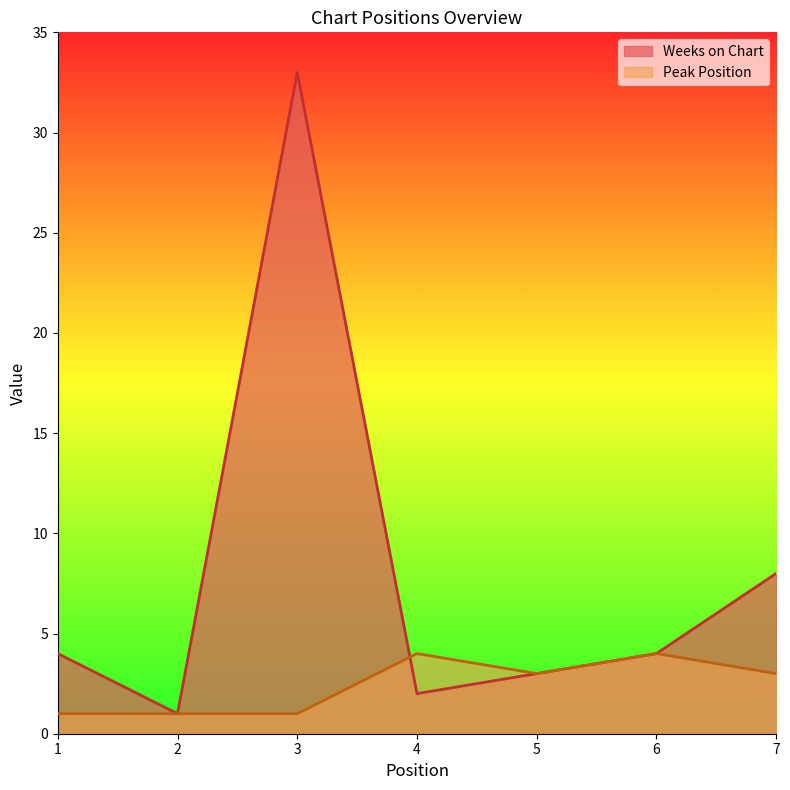

Read the Peak Position value at 1.

1